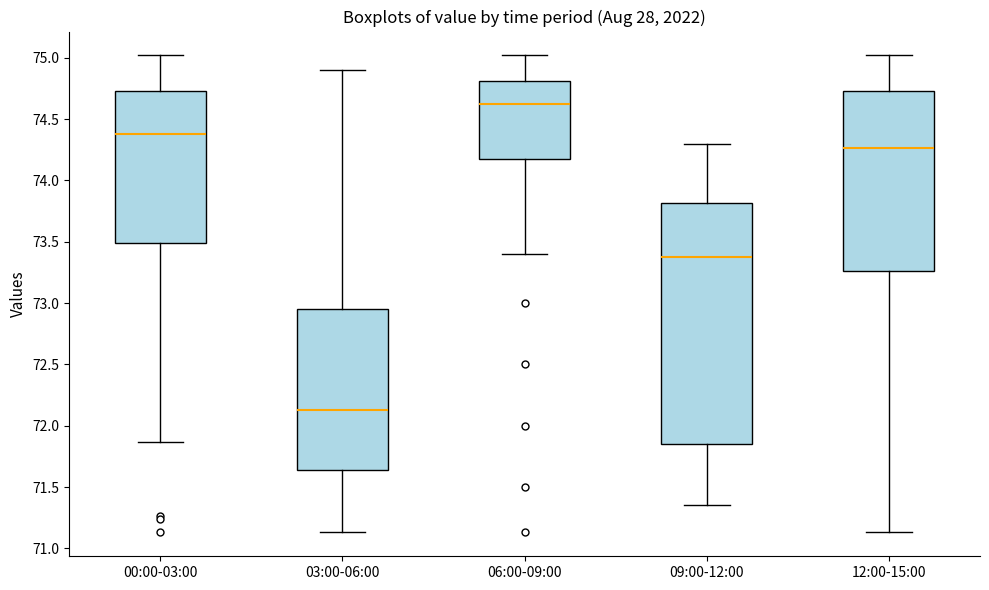

Reading left to right, transcribe this box plot: for each box, give where its median line is, the range the box spans, and where its two whiskers end, as read against the y-axis. The values are not printed on the chart, so give them approximately, as read against the axis.

00:00-03:00: median 74.40, box 73.50 to 74.75, whiskers 71.85 to 75.00
03:00-06:00: median 72.15, box 71.65 to 72.95, whiskers 71.15 to 74.90
06:00-09:00: median 74.65, box 74.20 to 74.80, whiskers 73.40 to 75.00
09:00-12:00: median 73.40, box 71.85 to 73.80, whiskers 71.35 to 74.30
12:00-15:00: median 74.25, box 73.25 to 74.75, whiskers 71.15 to 75.00